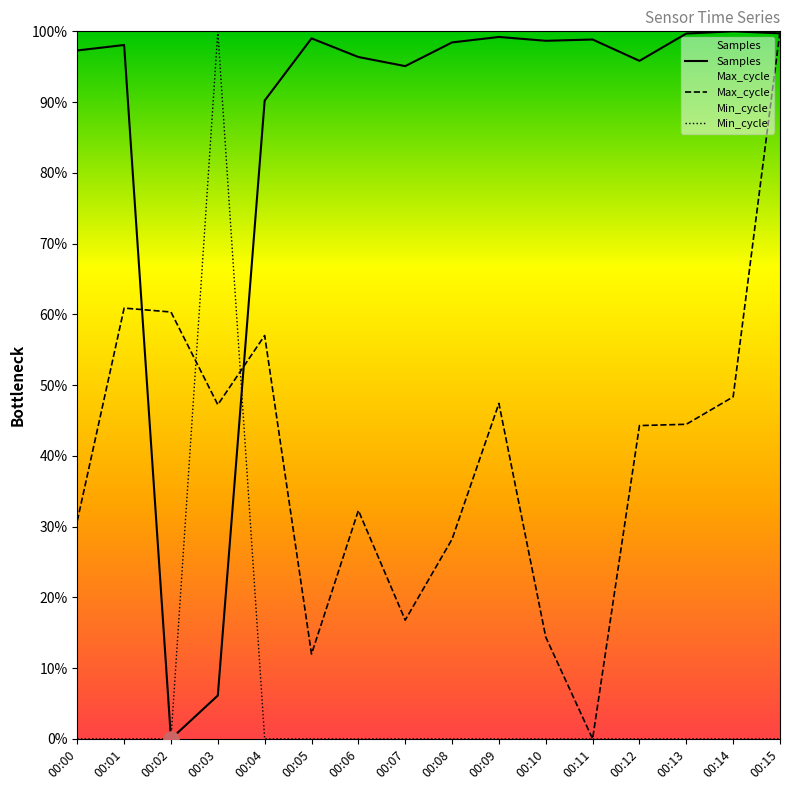

At how many categories does at least one series exceed 0?

16